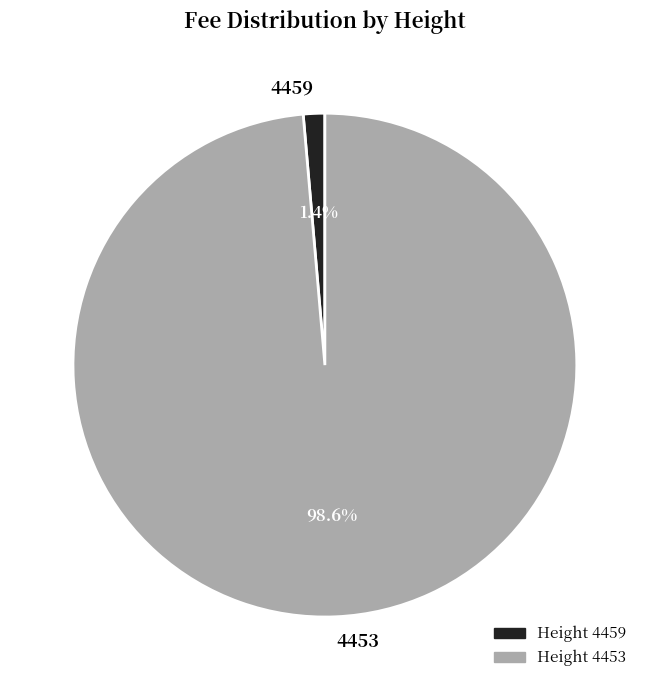

Is it true that 4453 is 89% of the pie?

False